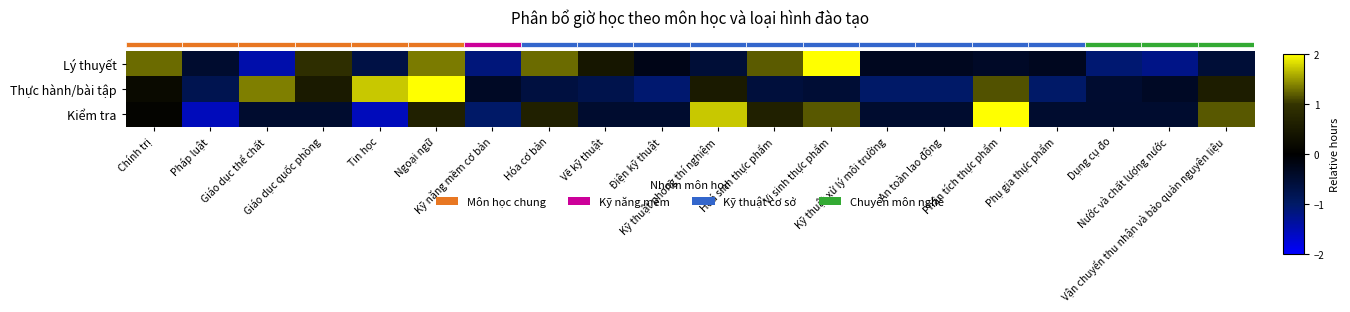

Rank the series by their average value, from highest to lowest.

row_2, row_1, row_0